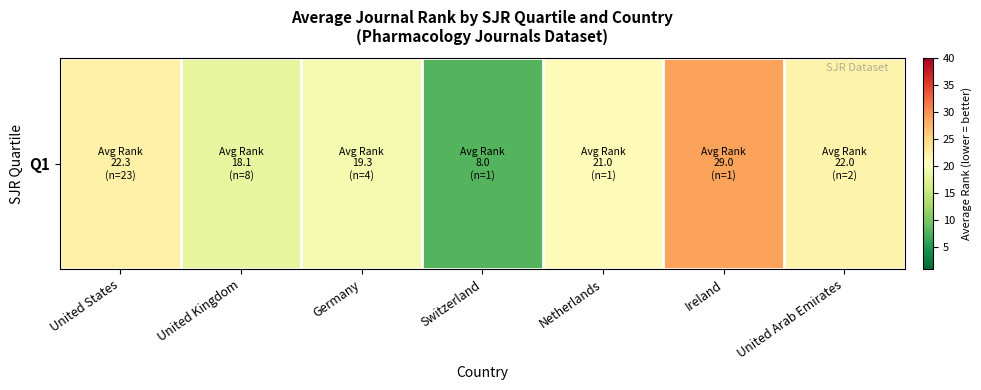

Reading right to left, extract all data points from this chart.

United Arab Emirates=22.0	Ireland=29.0	Netherlands=21.0	Switzerland=8.0	Germany=19.3	United Kingdom=18.1	United States=22.3